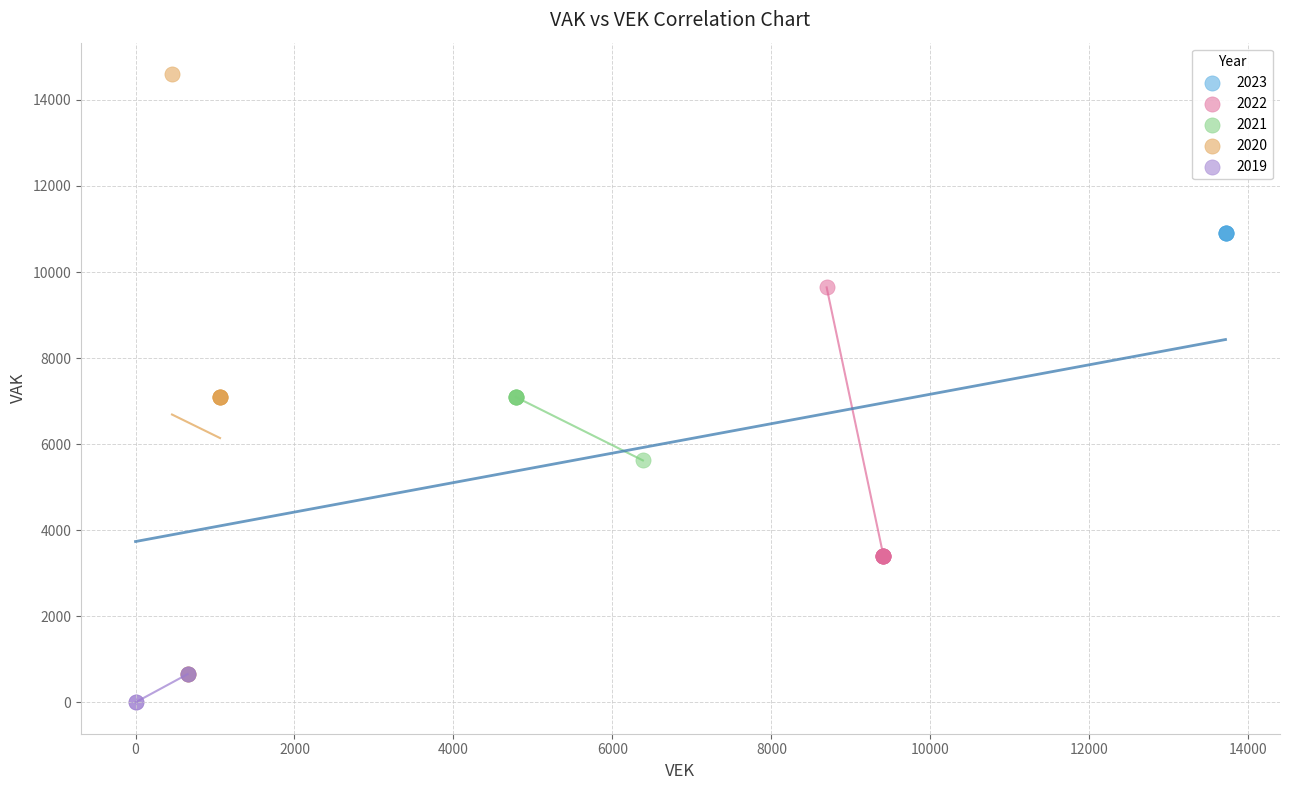

What are all the series names shown in the legend?

2023, 2022, 2021, 2020, 2019